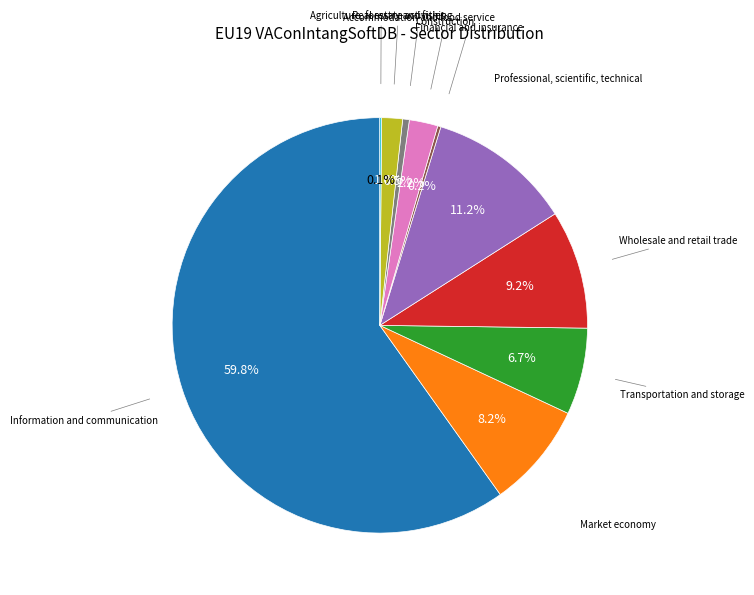

Does any single category account for the majority?

Yes